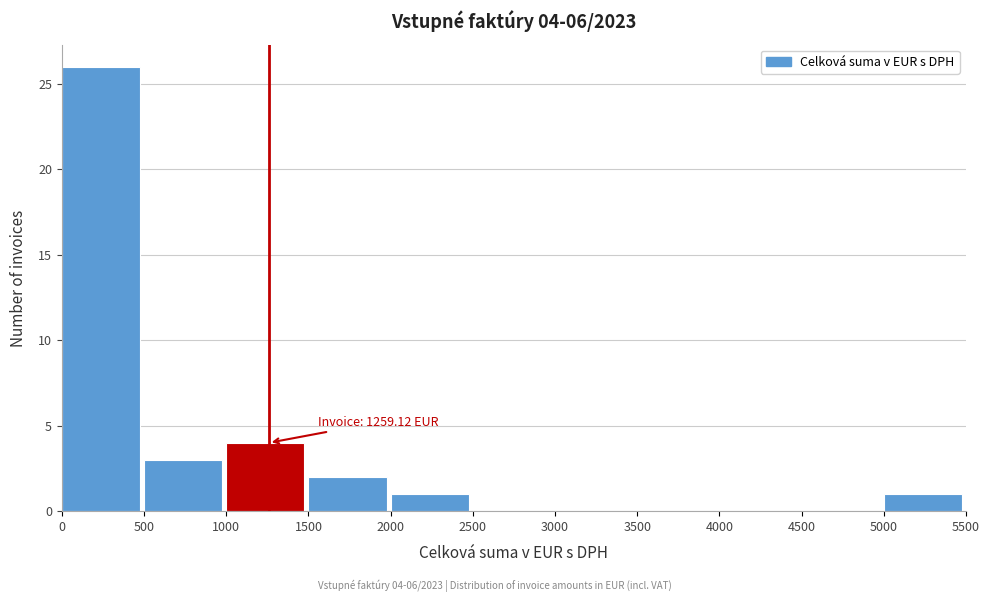

Over which range of the x-axis is the bar tallest?

0 to 500